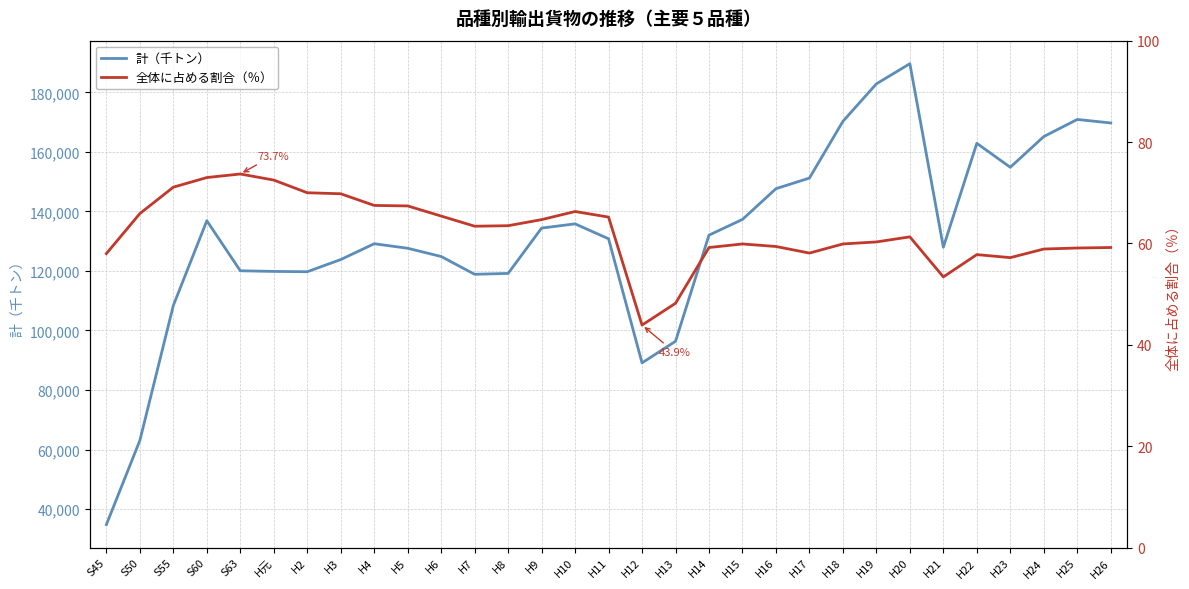

True or false: 全体に占める割合（％） has a value of 69.8 at H3.

True